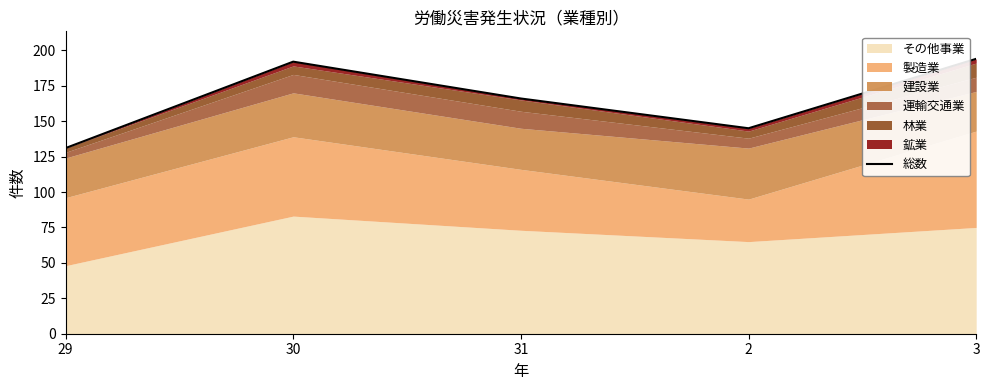

True or false: there are more than 1 points higher than both neighbors.

False